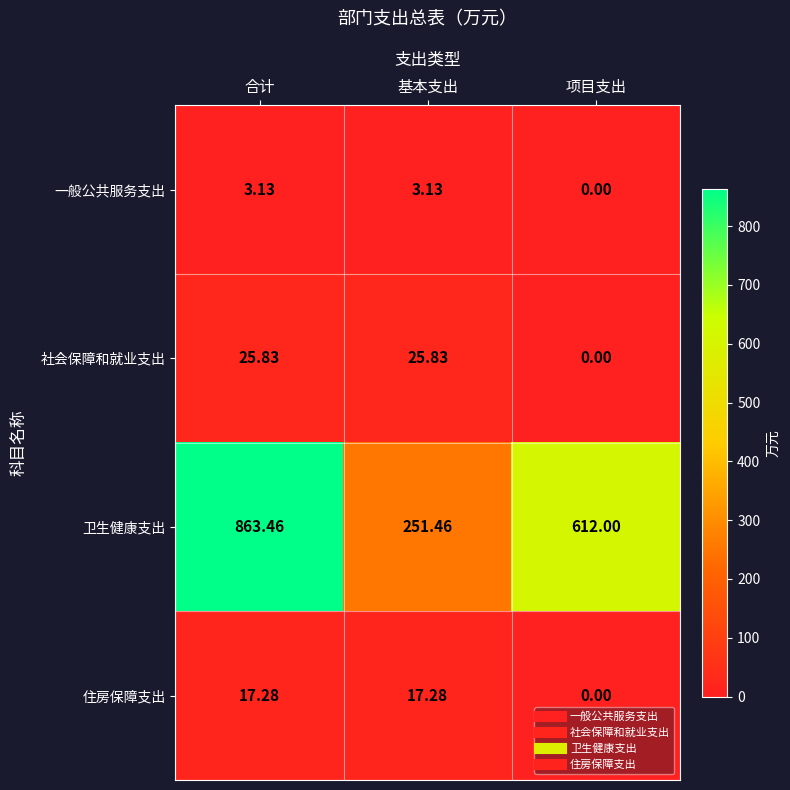

Rank the series by their maximum value, from highest to lowest.

卫生健康支出, 社会保障和就业支出, 住房保障支出, 一般公共服务支出